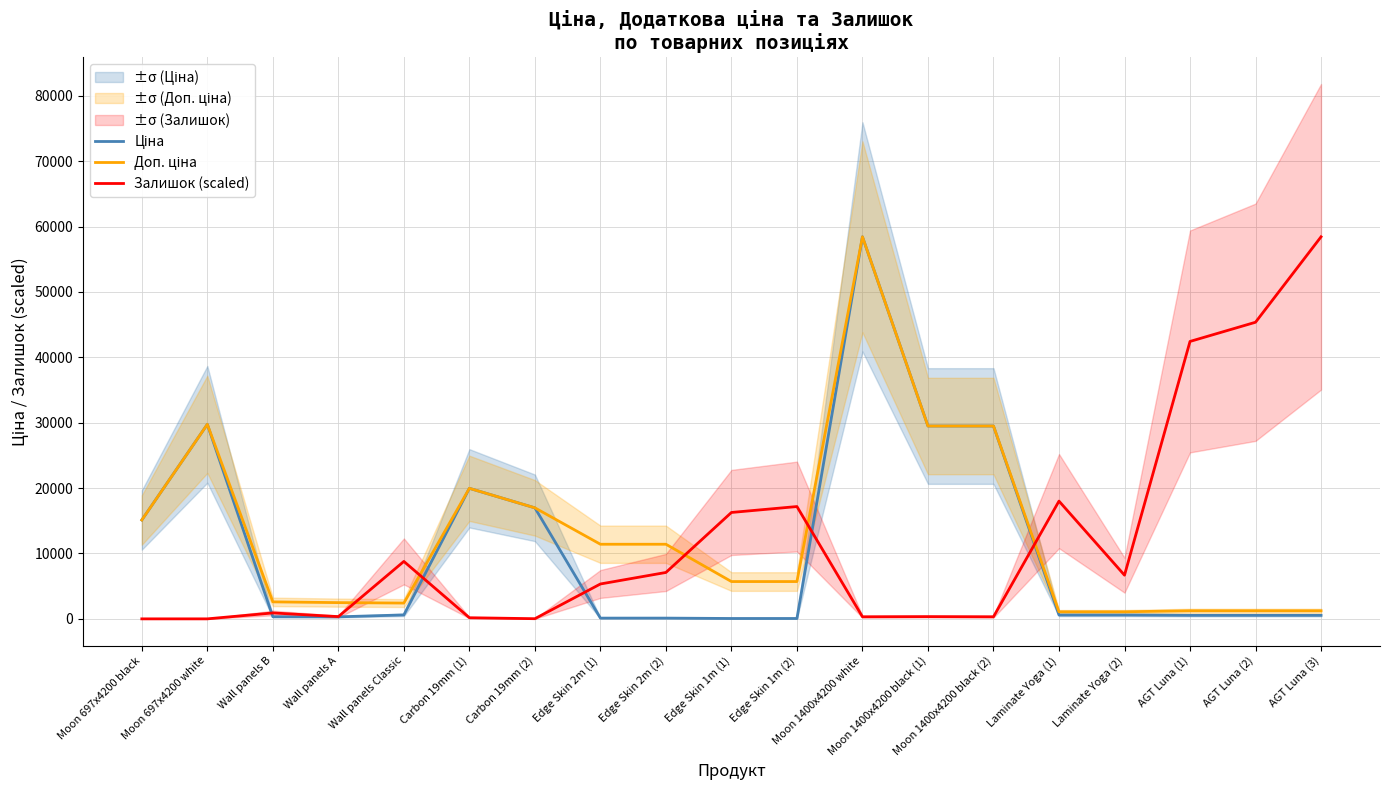

Which series has the widest spread of values?

Залишок (scaled)